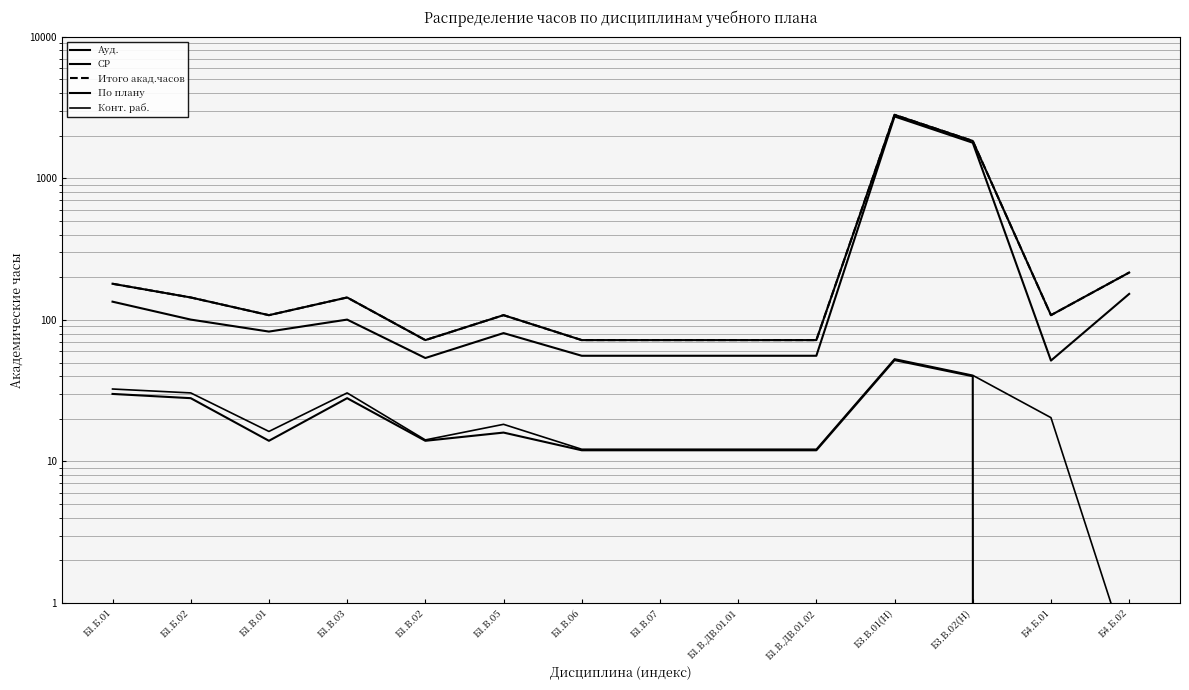

Reading left to right, list all the values displayed in this chart.

Ауд.: Б1.Б.01=30.0	Б1.Б.02=28.0	Б1.В.01=14.0	Б1.В.03=28.0	Б1.В.02=14.0	Б1.В.05=16.0	Б1.В.06=12.0	Б1.В.07=12.0	Б1.В.ДВ.01.01=12.0	Б1.В.ДВ.01.02=12.0	Б3.В.01(Н)=52.0	Б3.В.02(Н)=40.0	Б4.Б.01=0.0	Б4.Б.02=0.0
СР: Б1.Б.01=134.5	Б1.Б.02=100.5	Б1.В.01=82.7	Б1.В.03=100.5	Б1.В.02=53.8	Б1.В.05=80.7	Б1.В.06=55.8	Б1.В.07=55.8	Б1.В.ДВ.01.01=55.8	Б1.В.ДВ.01.02=55.8	Б3.В.01(Н)=2735.0	Б3.В.02(Н)=1783.4	Б4.Б.01=51.6	Б4.Б.02=152.6
Итого акад.часов: Б1.Б.01=180.0	Б1.Б.02=144.0	Б1.В.01=108.0	Б1.В.03=144.0	Б1.В.02=72.0	Б1.В.05=108.0	Б1.В.06=72.0	Б1.В.07=72.0	Б1.В.ДВ.01.01=72.0	Б1.В.ДВ.01.02=72.0	Б3.В.01(Н)=2808.0	Б3.В.02(Н)=1836.0	Б4.Б.01=108.0	Б4.Б.02=216.0
По плану: Б1.Б.01=180.0	Б1.Б.02=144.0	Б1.В.01=108.0	Б1.В.03=144.0	Б1.В.02=72.0	Б1.В.05=108.0	Б1.В.06=72.0	Б1.В.07=72.0	Б1.В.ДВ.01.01=72.0	Б1.В.ДВ.01.02=72.0	Б3.В.01(Н)=2808.0	Б3.В.02(Н)=1836.0	Б4.Б.01=108.0	Б4.Б.02=216.0
Конт. раб.: Б1.Б.01=32.5	Б1.Б.02=30.5	Б1.В.01=16.3	Б1.В.03=30.5	Б1.В.02=14.2	Б1.В.05=18.3	Б1.В.06=12.2	Б1.В.07=12.2	Б1.В.ДВ.01.01=12.2	Б1.В.ДВ.01.02=12.2	Б3.В.01(Н)=53.0	Б3.В.02(Н)=40.6	Б4.Б.01=20.4	Б4.Б.02=0.4